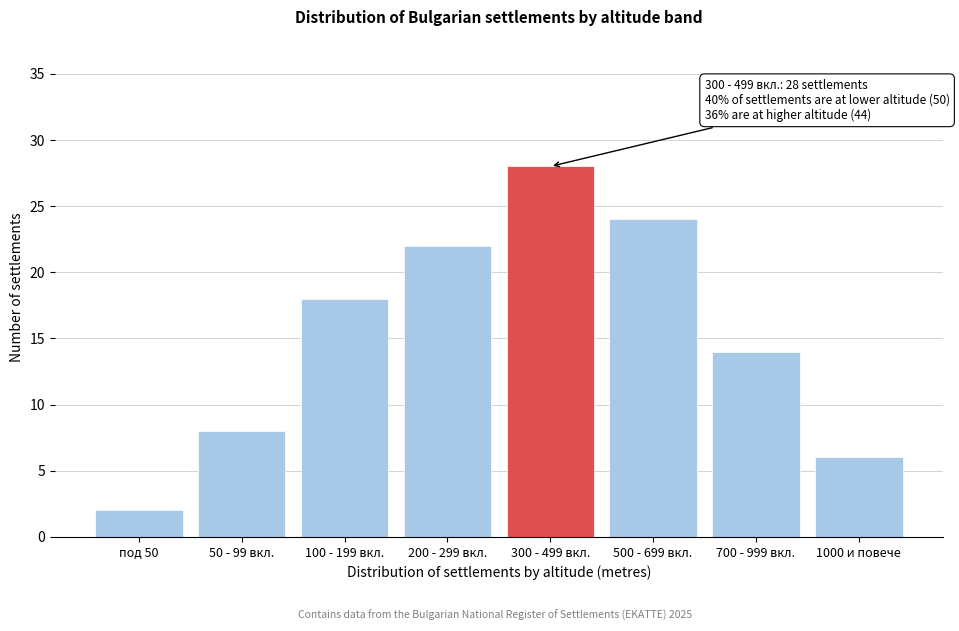

Reading left to right, what are all the values shown in this chart?

под 50=2	50 - 99 вкл.=8	100 - 199 вкл.=18	200 - 299 вкл.=22	300 - 499 вкл.=28	500 - 699 вкл.=24	700 - 999 вкл.=14	1000 и повече=6